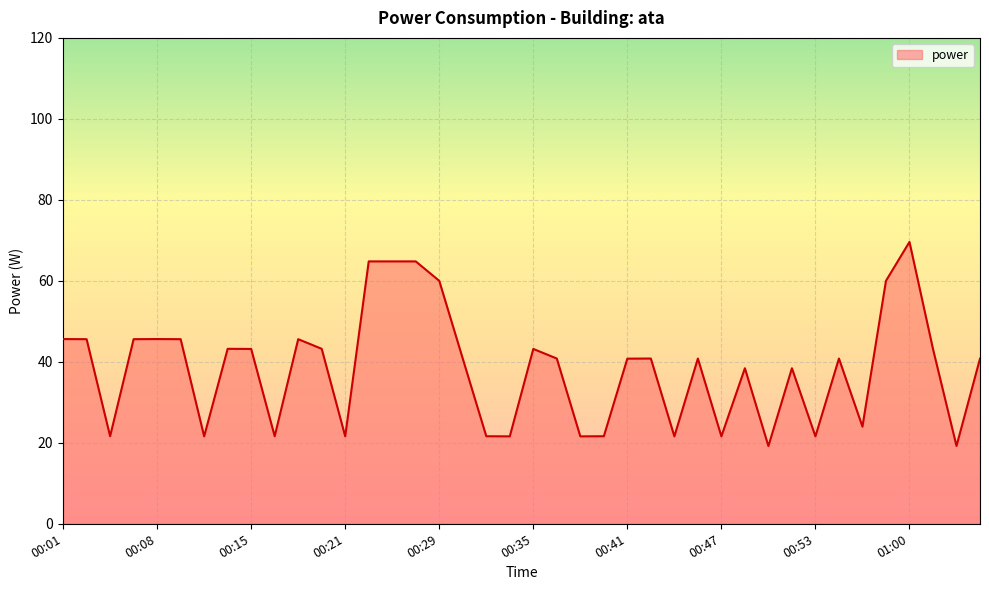

What is the greatest value displayed?

69.6